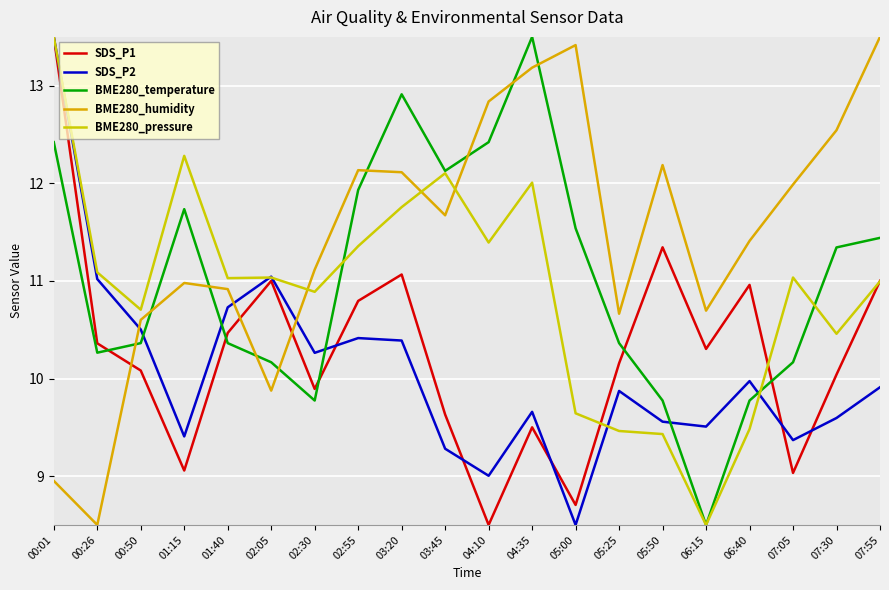

After their last crossing, which series has the higher values: BME280_humidity or BME280_pressure?

BME280_humidity